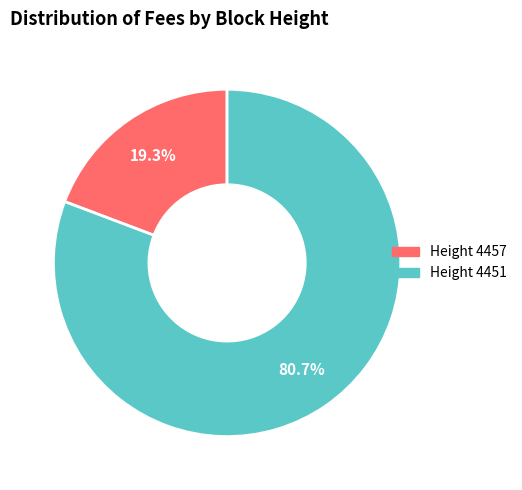

To the nearest percent, what is the average slice percentage?

50%